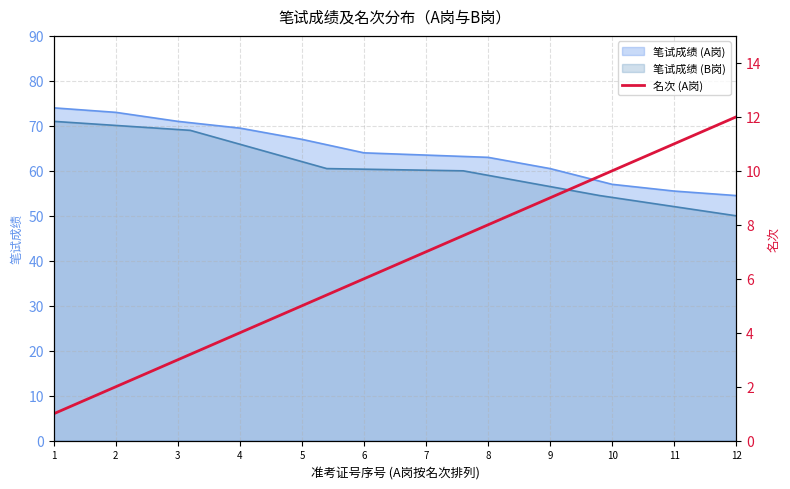

What is the minimum value for 笔试成绩 (A岗)?

54.5